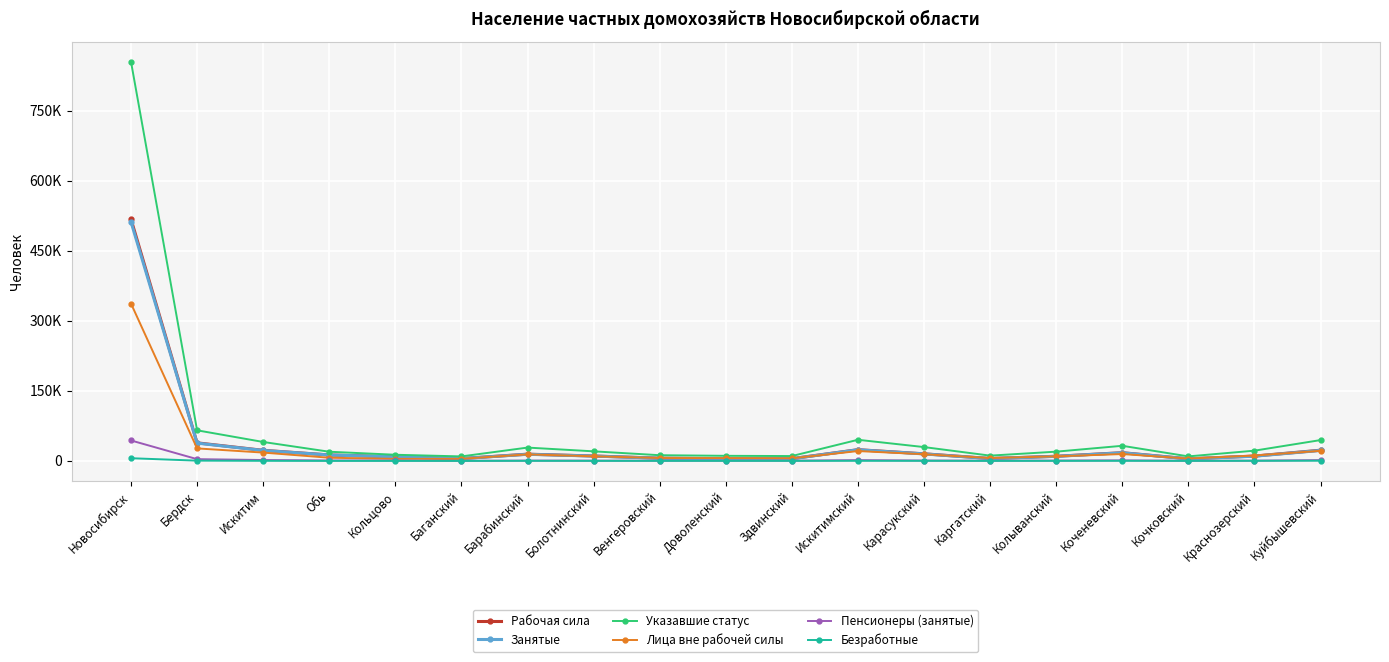

What are all the series names shown in the legend?

Рабочая сила, Занятые, Указавшие статус, Лица вне рабочей силы, Пенсионеры (занятые), Безработные